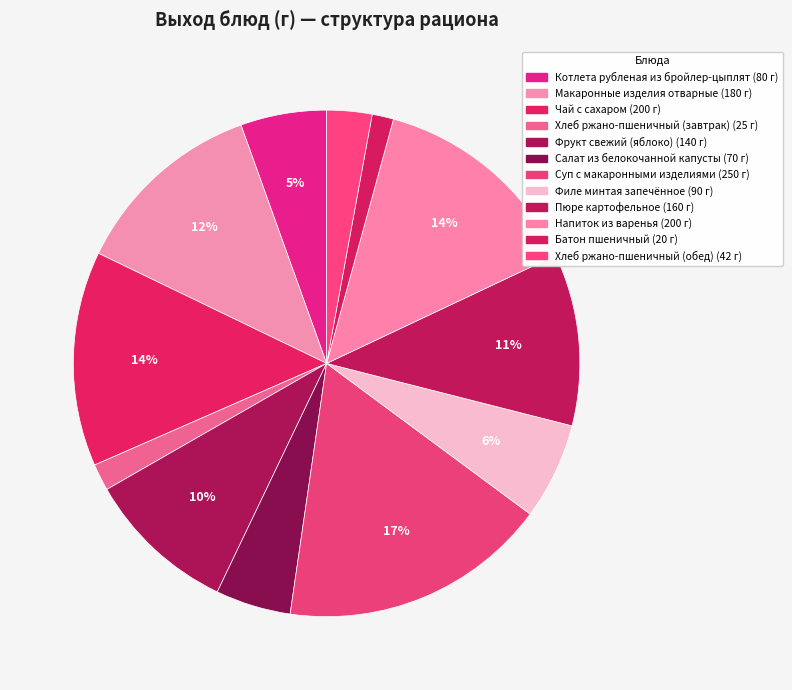

What is the change in value from Макаронные изделия отварные to Батон пшеничный?

-160